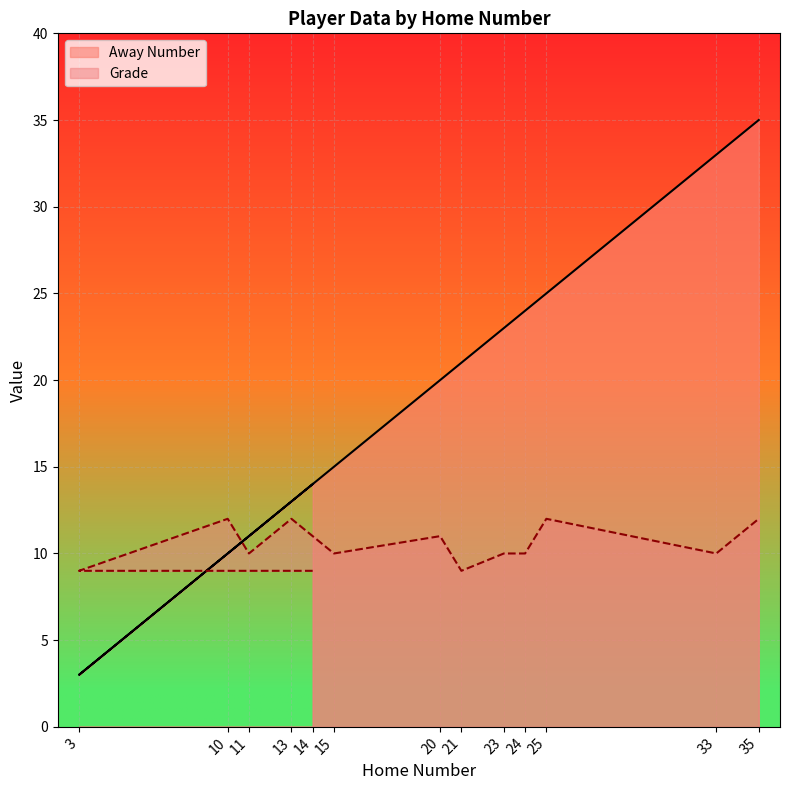

What is the smallest value displayed?

3